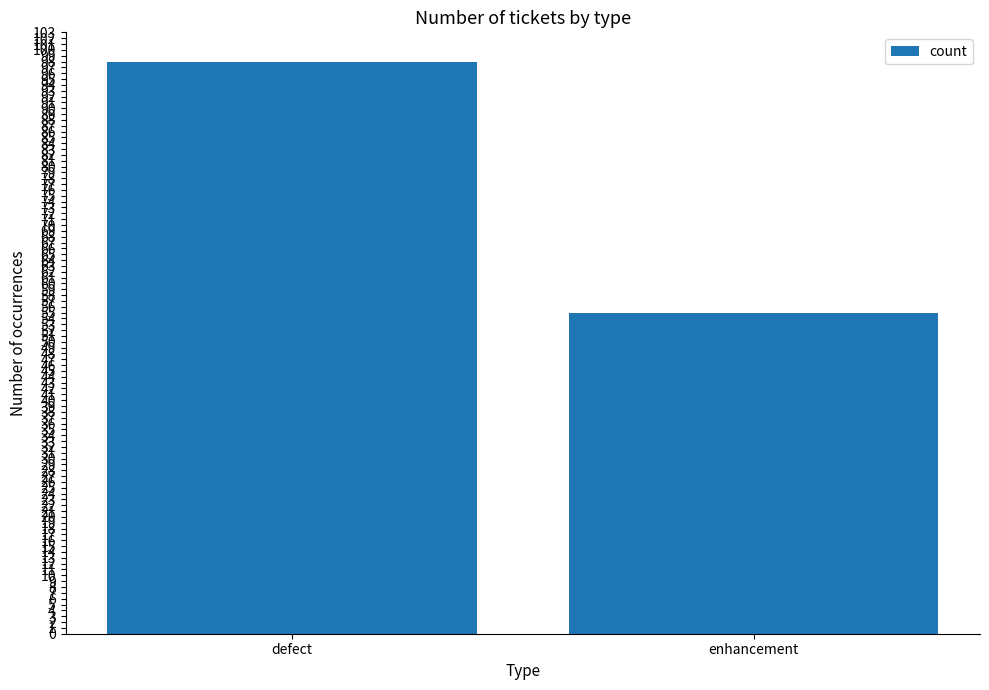

What is the label of the 2nd bar from the right?

defect